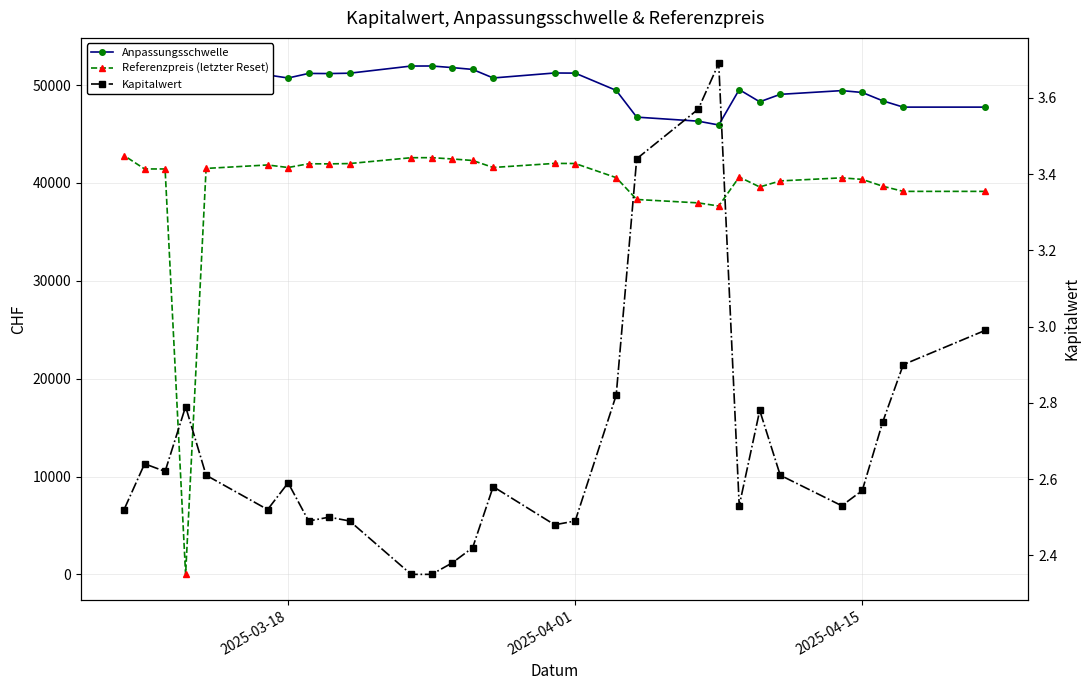

What are all the series names shown in the legend?

Anpassungsschwelle, Referenzpreis (letzter Reset), Kapitalwert